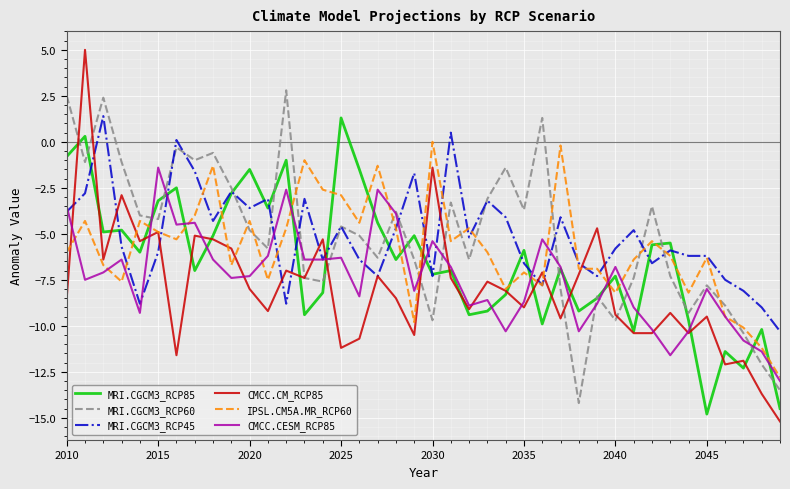

What is the lowest value of the IPSL.CM5A.MR_RCP60 series?

-12.8